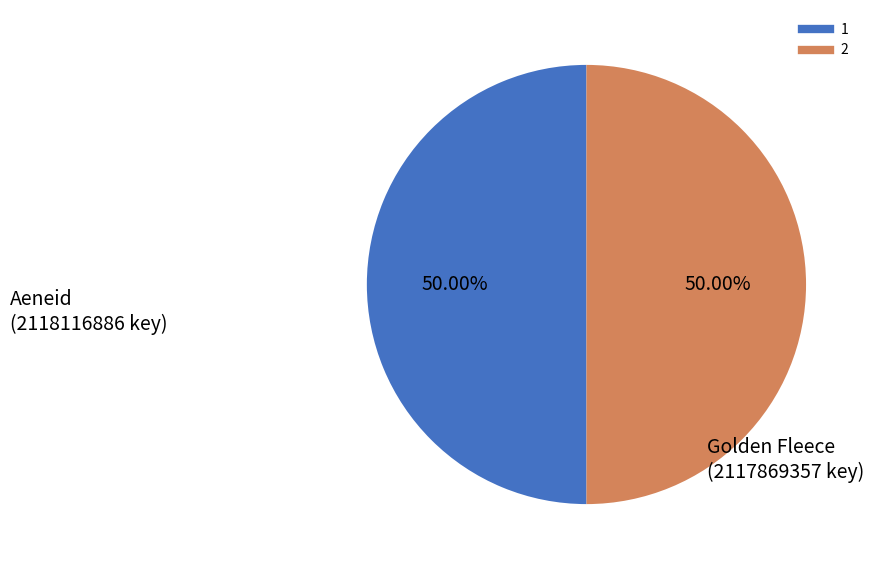

To the nearest percent, what is the average slice percentage?

50%